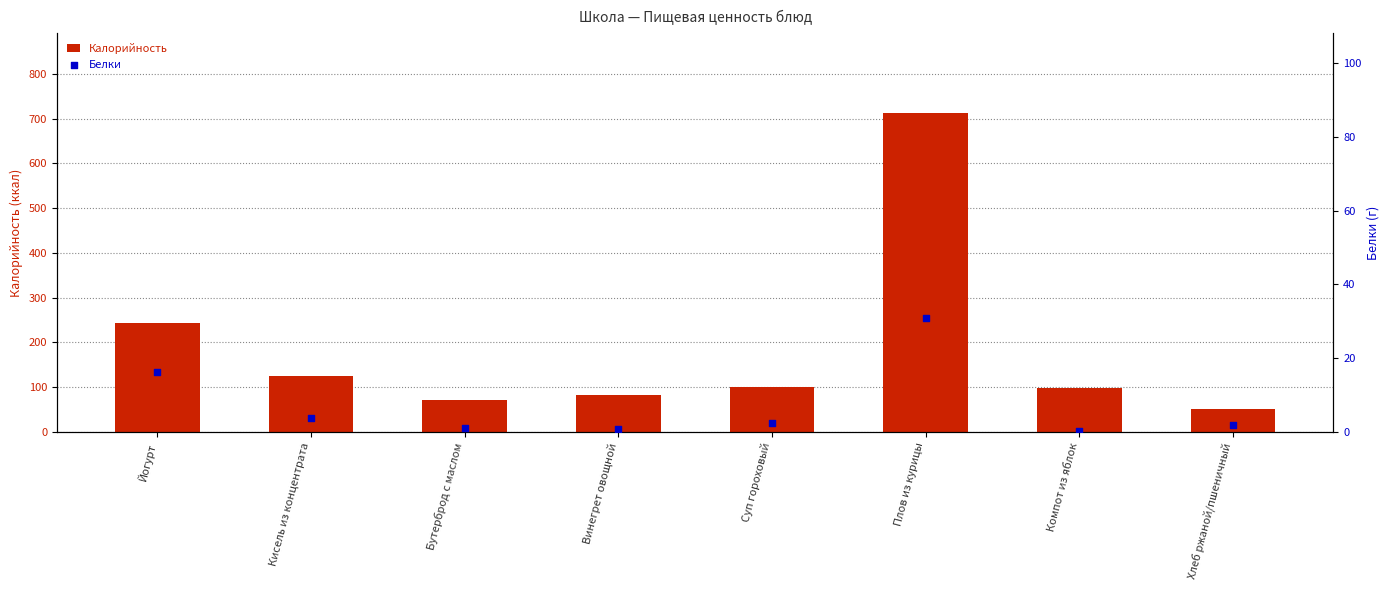

Which series contains the lowest Y value?

Белки